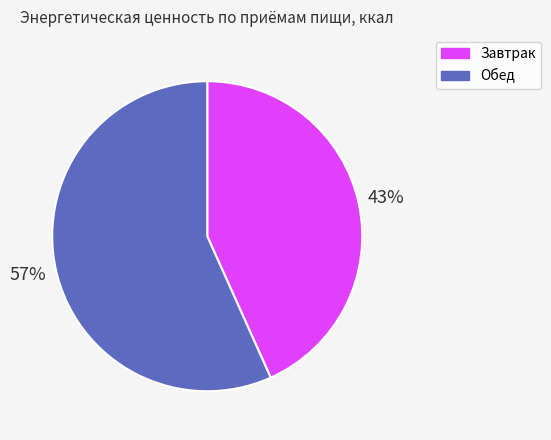

Is there any slice that represents more than half of the pie?

Yes